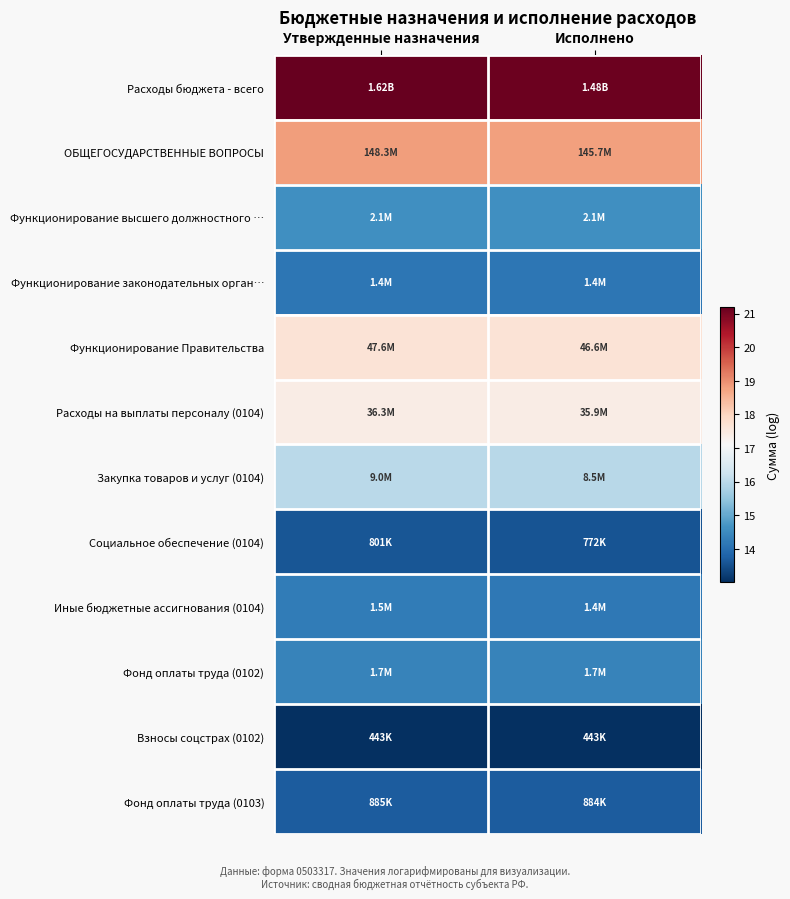

Which series has the largest range (max minus min)?

Расходы бюджета - всего